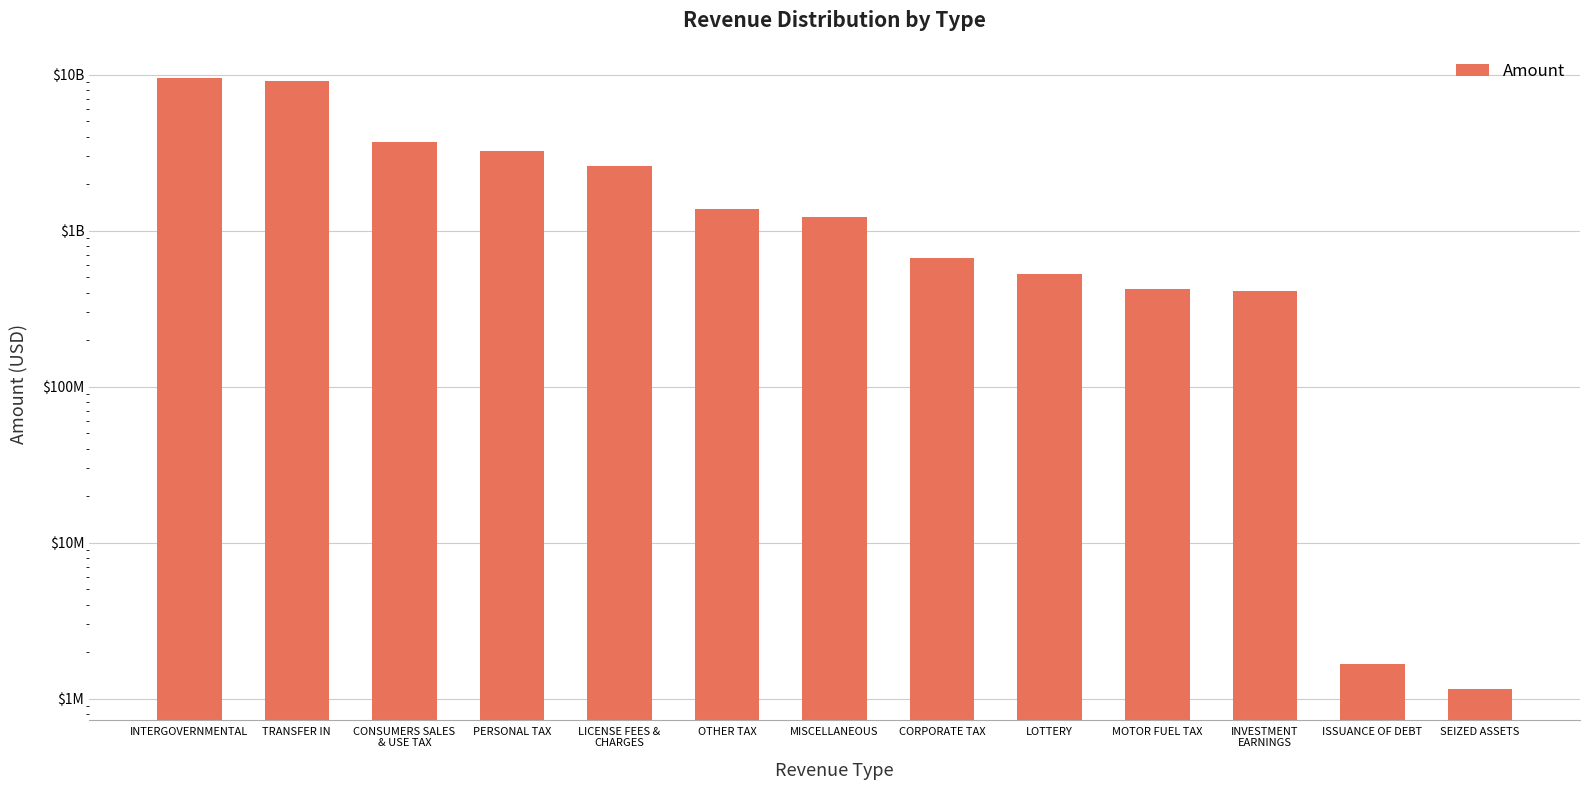

What is the greatest value displayed?

9448104028.4